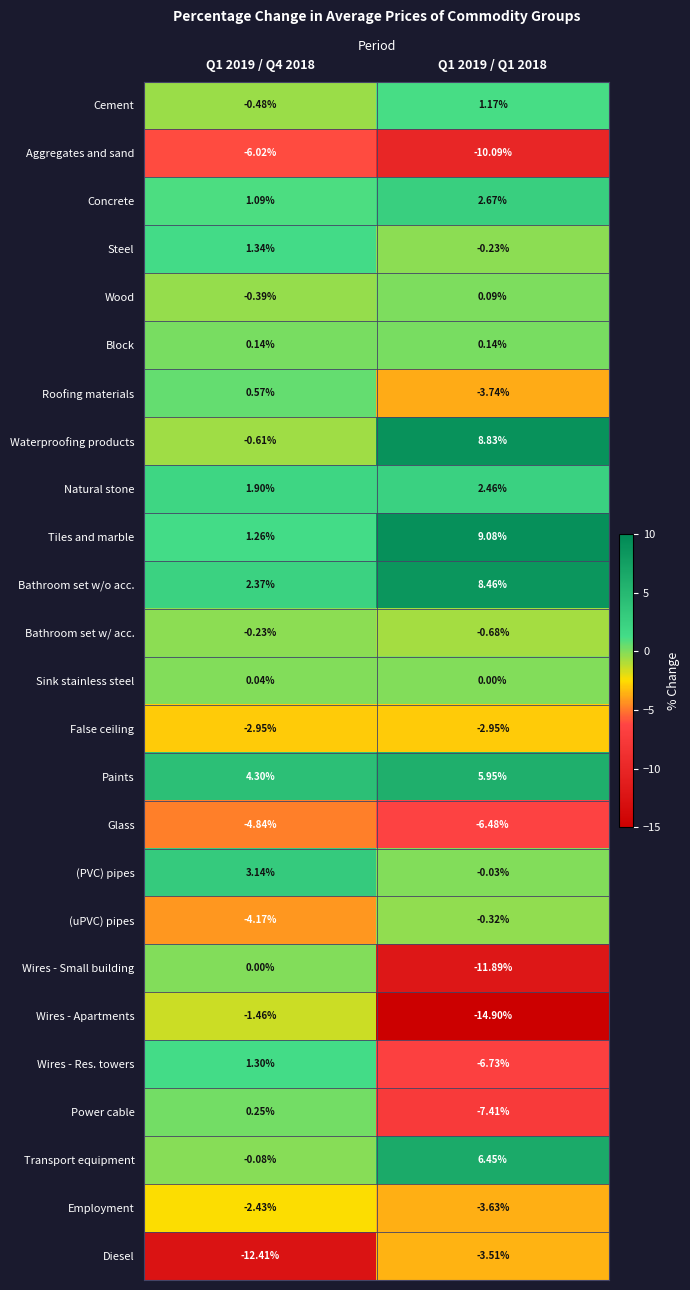

Is the value of Diesel at Q1 2019 / Q1 2018 greater than the value of False ceiling at Q1 2019 / Q4 2018?

No